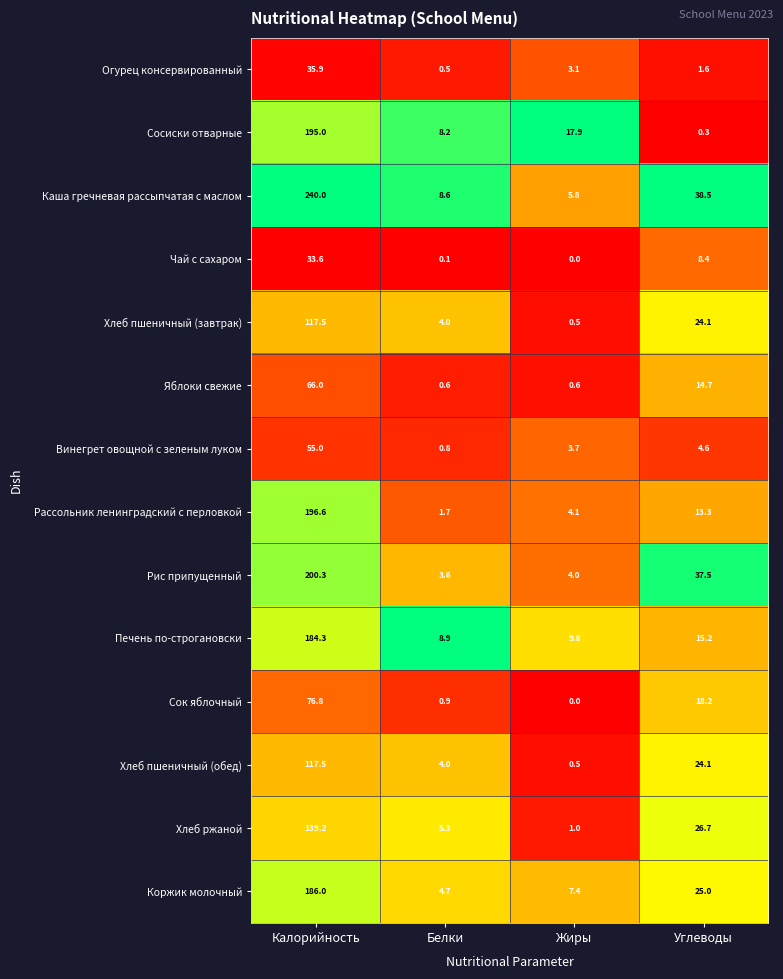

List the labels in order of Хлеб пшеничный (завтрак) value, largest first.

Калорийность, Углеводы, Белки, Жиры